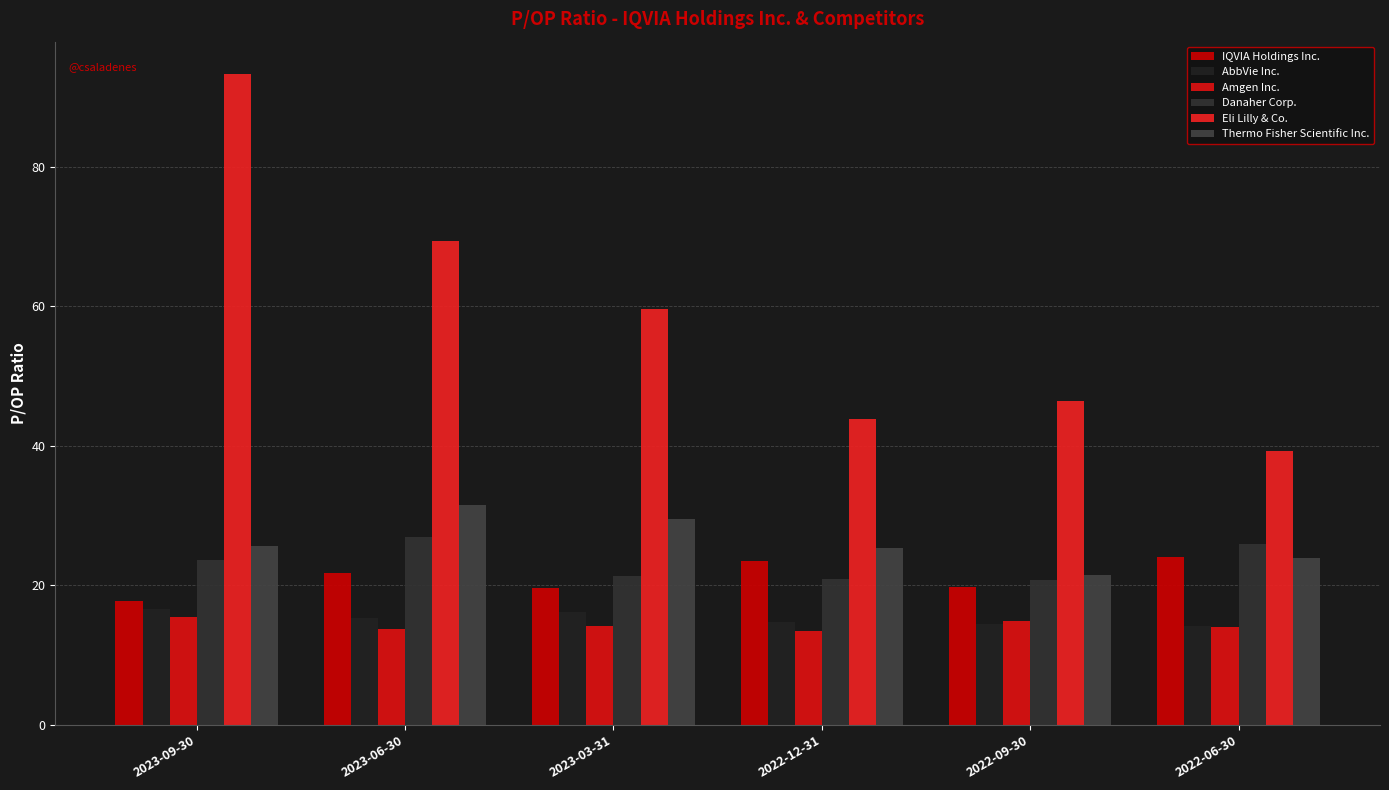

What is the average value of the Eli Lilly & Co. series?

58.6